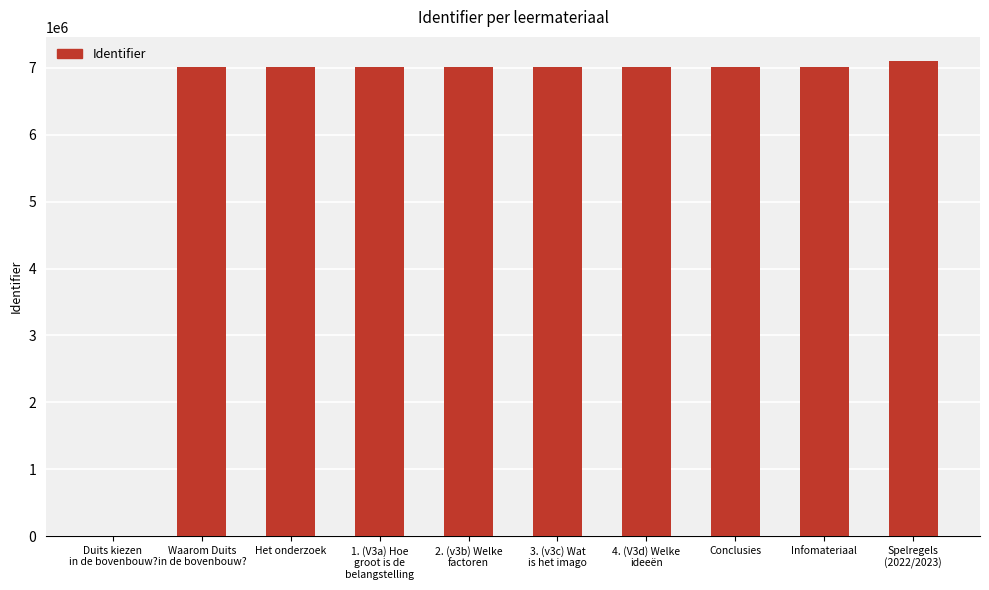

What is the approximate value at Infomateriaal?

7011089